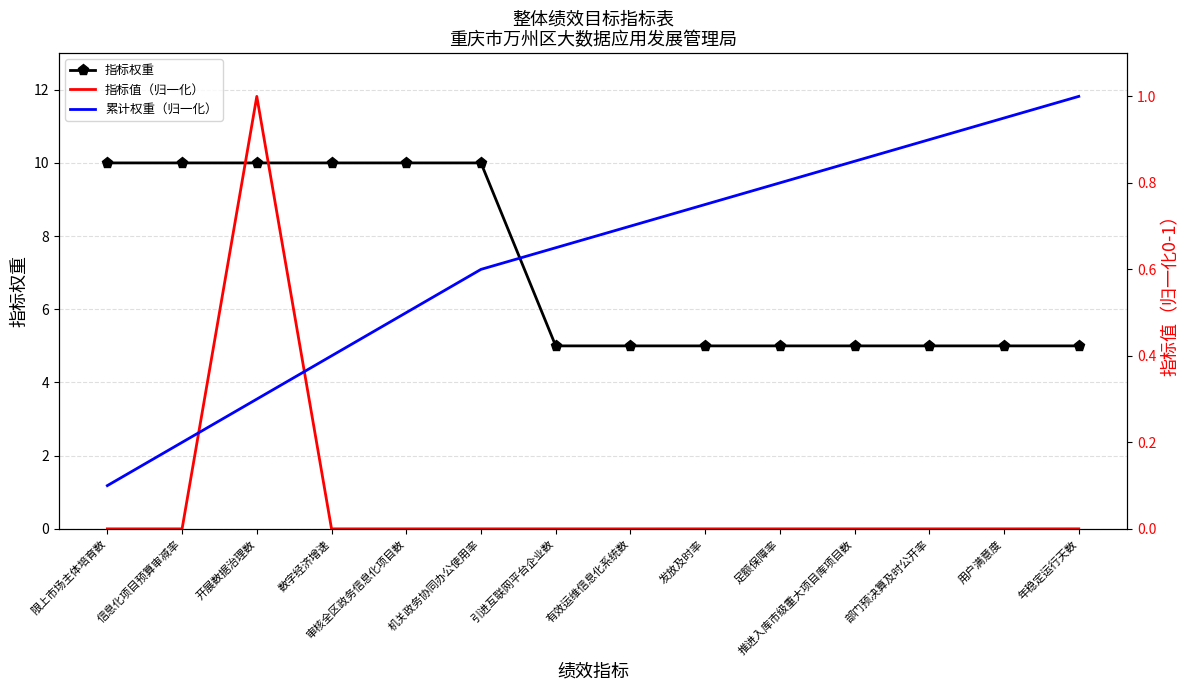

True or false: 指标权重 and 指标值（归一化） intersect in this chart.

False